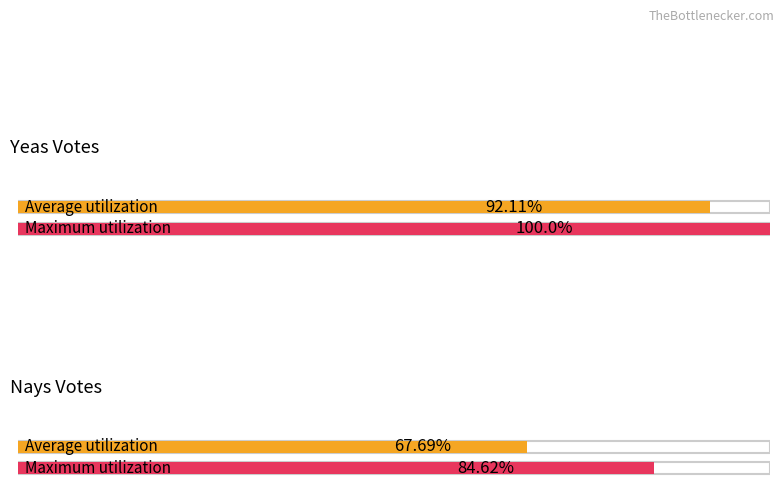

Rank the series by their maximum value, from highest to lowest.

Yeas, Nays